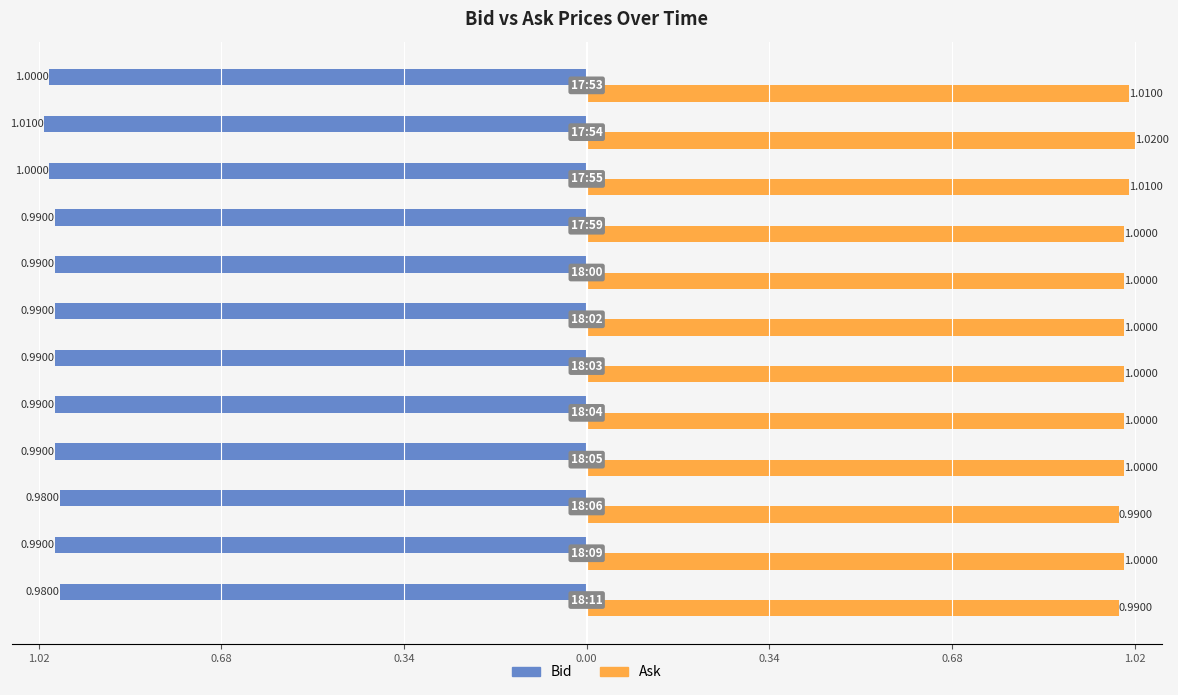

List the series in order of their overall mean, lowest first.

Bid, Ask